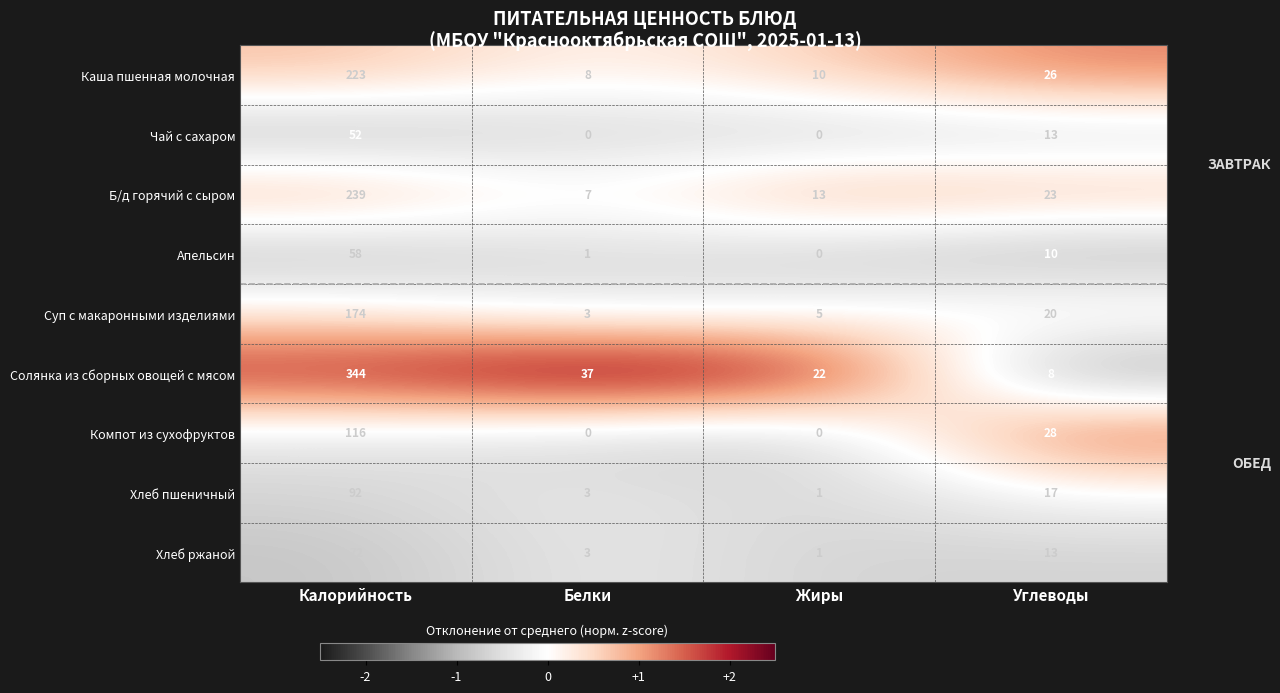

What is the difference between the Б/д горячий с сыром values at Калорийность and Белки?

232